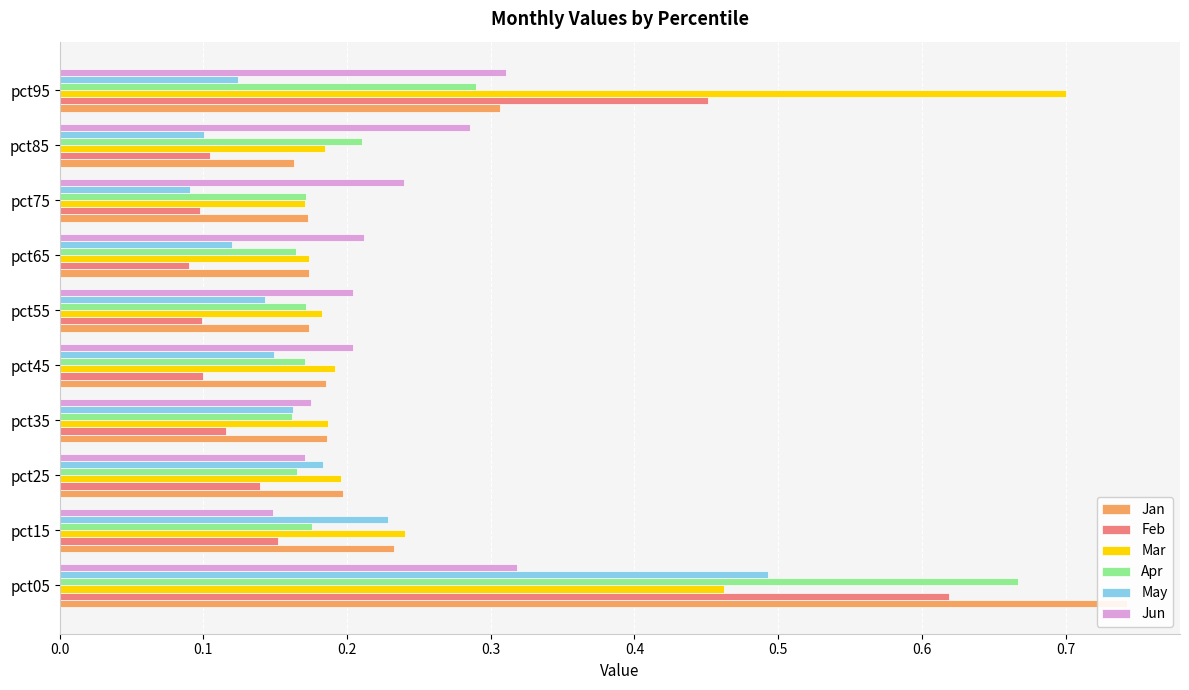

What is the average value of the Jan series?

0.3